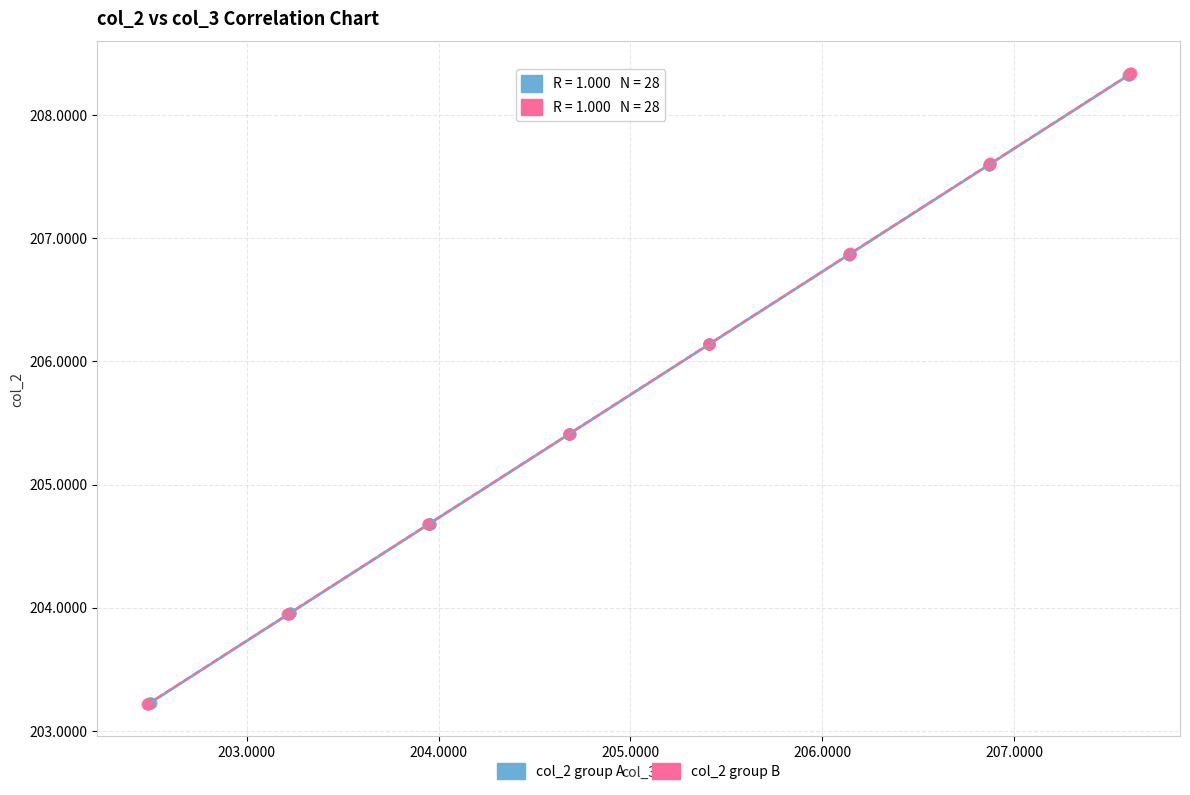

What are all the series names shown in the legend?

col_2 group A, col_2 group B